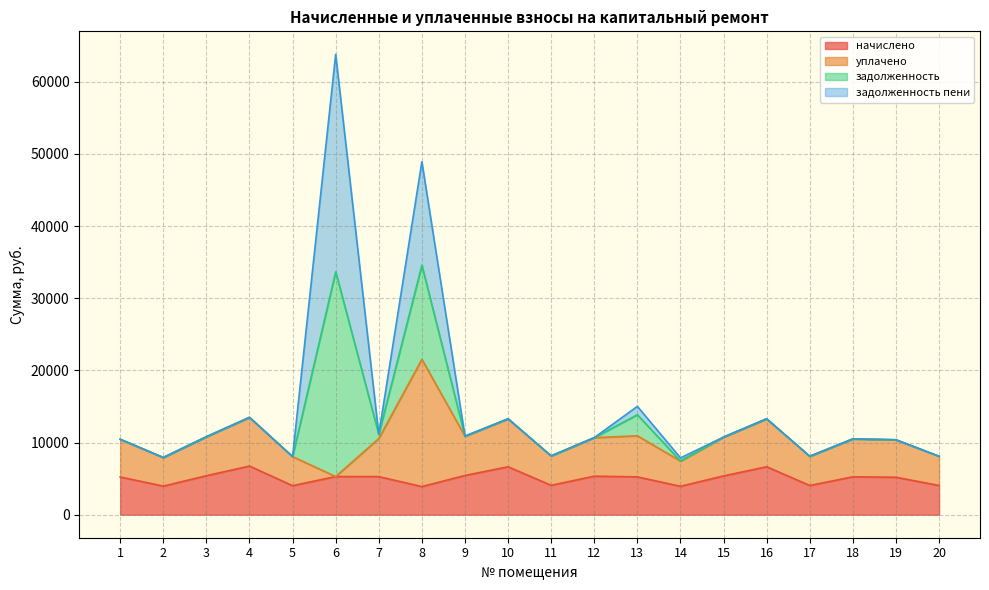

How many interior local peaks does the задолженность series have?

3